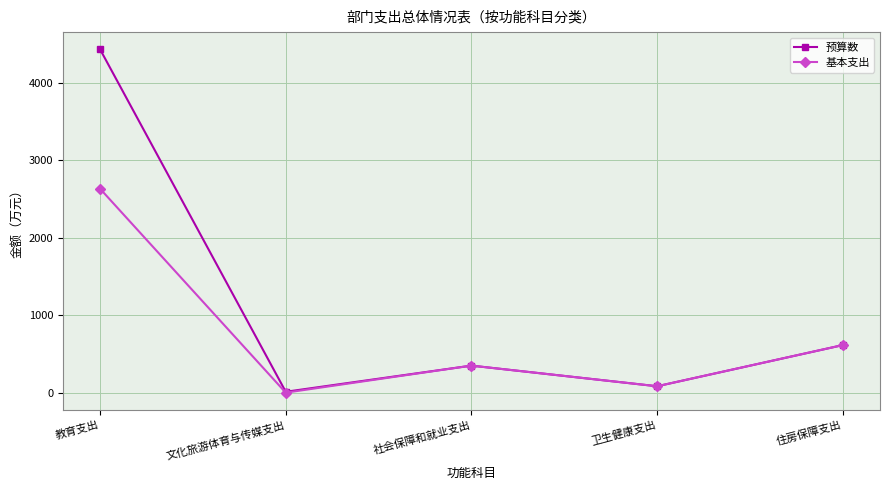

True or false: 基本支出 has a value of 2634.5 at 教育支出.

True